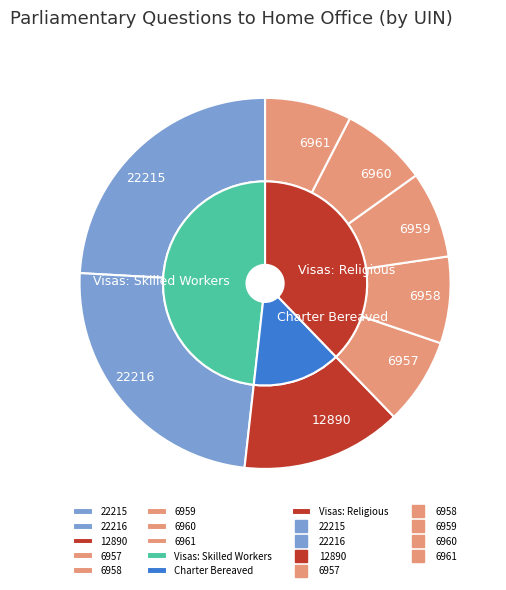

Which category has the biggest portion of the pie?

Visas: Skilled Workers (22216)